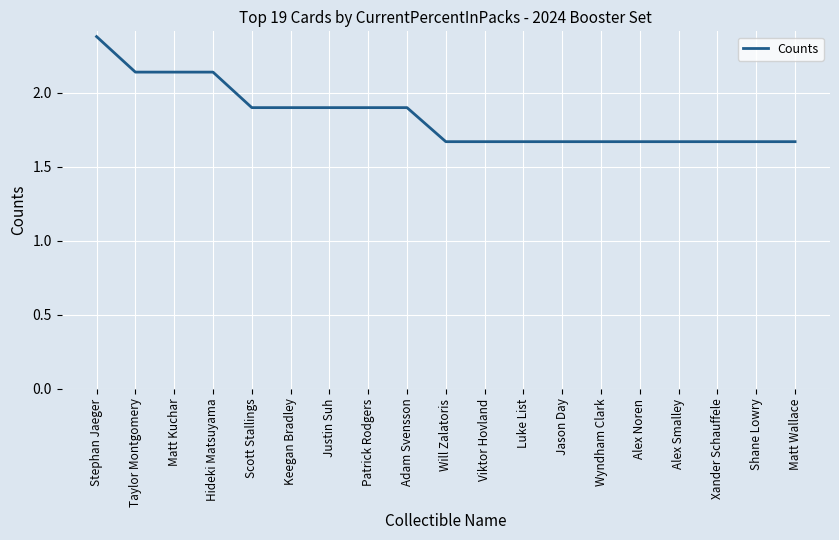

The chart shows a value of 1.1 at Matt Kuchar. True or false?

False